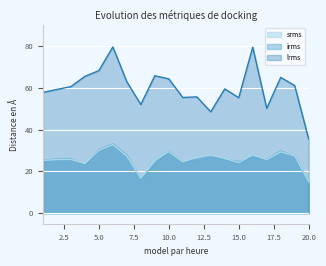

What is the difference between the highest and lowest values at 12?

30.0